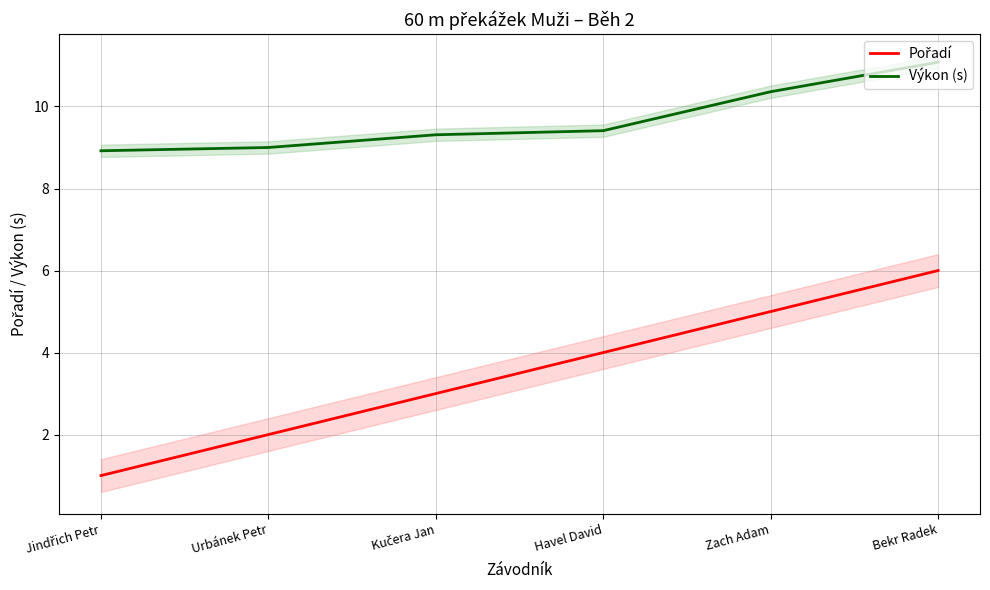

What is the average value of the Pořadí series?

3.5